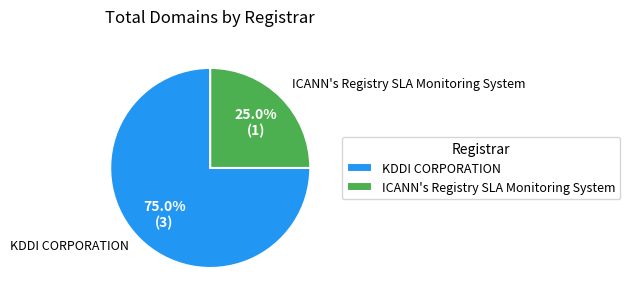

What percentage is the ICANN's Registry SLA Monitoring System slice, to the nearest percent?

25%